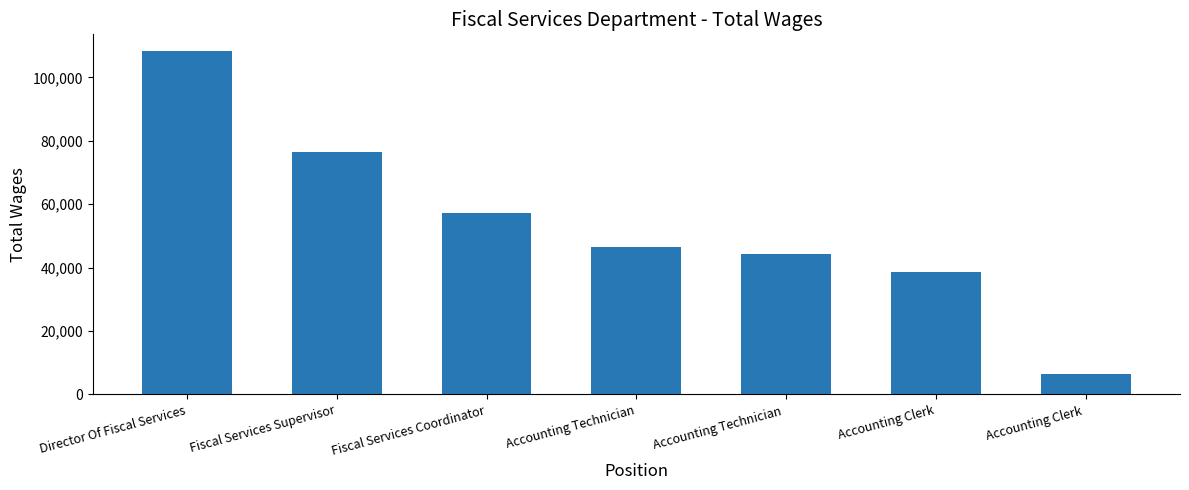

Are the bars horizontal?

No